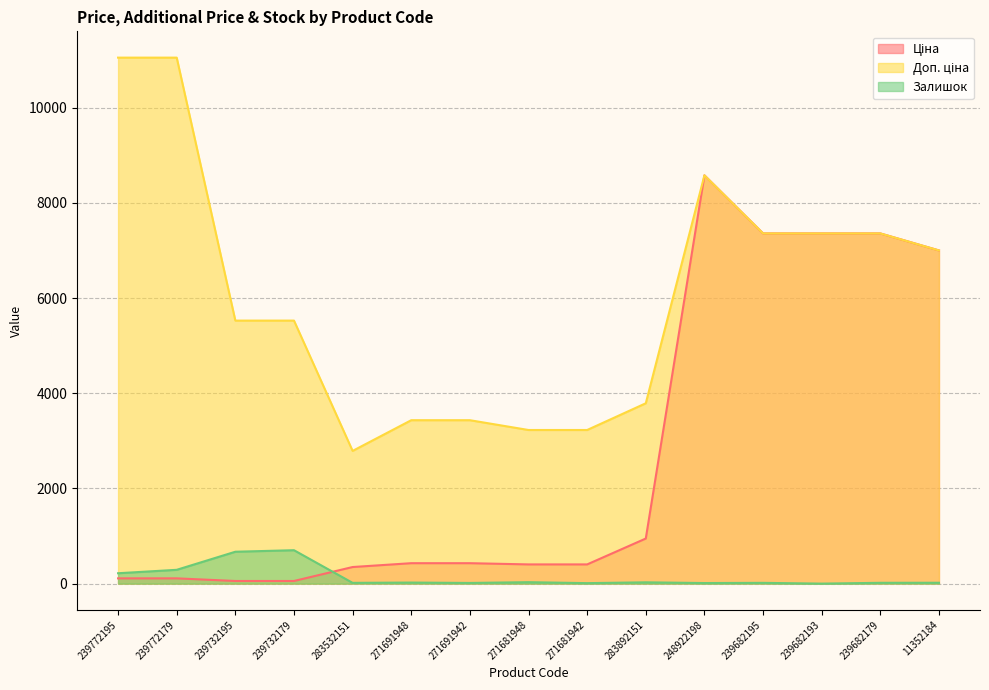

What is the label of the 7th point from the left?

271691942